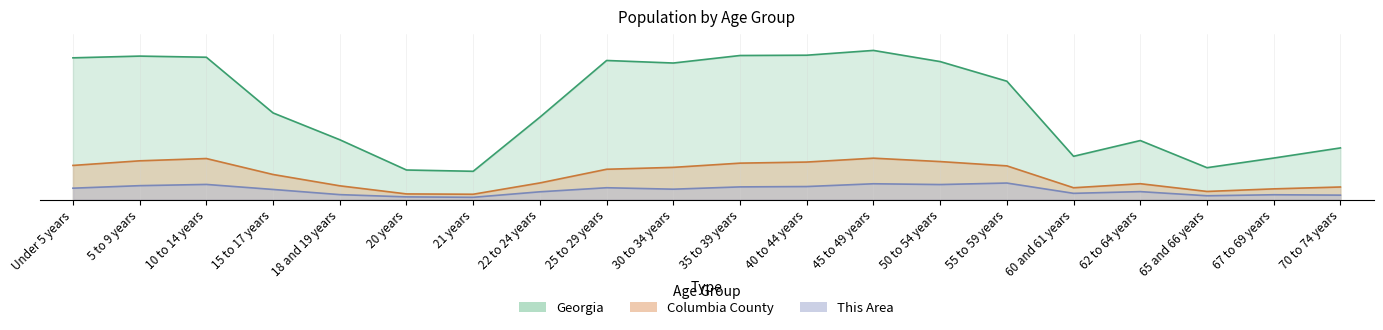

Where is Columbia County nearest to the value 14?

15 to 17 years